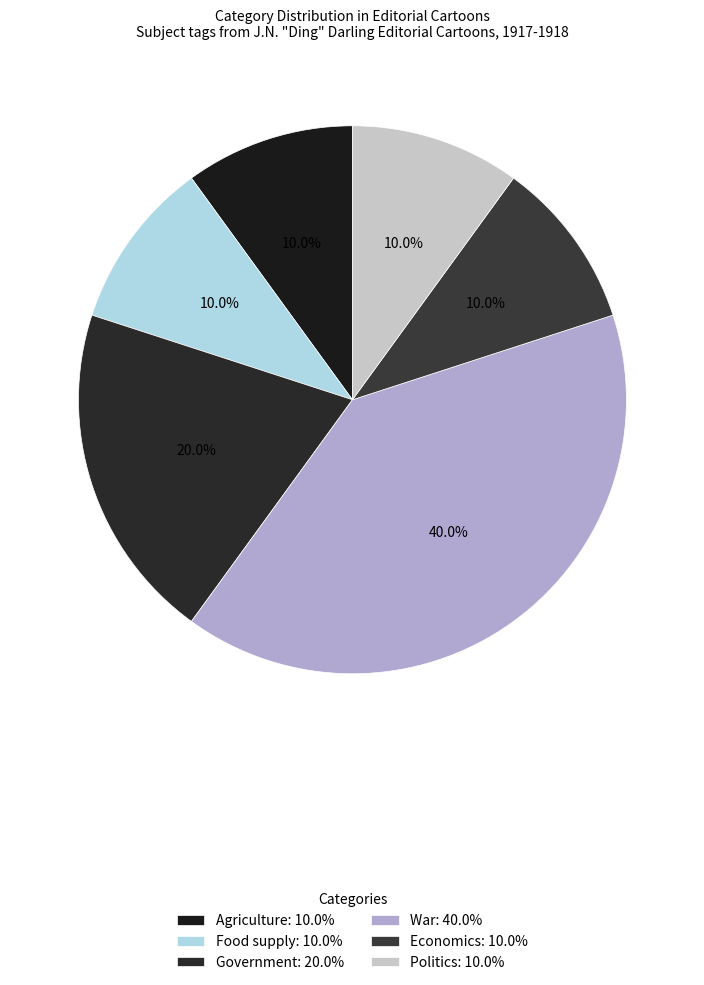

What percentage do Agriculture and War together represent?

50.0%